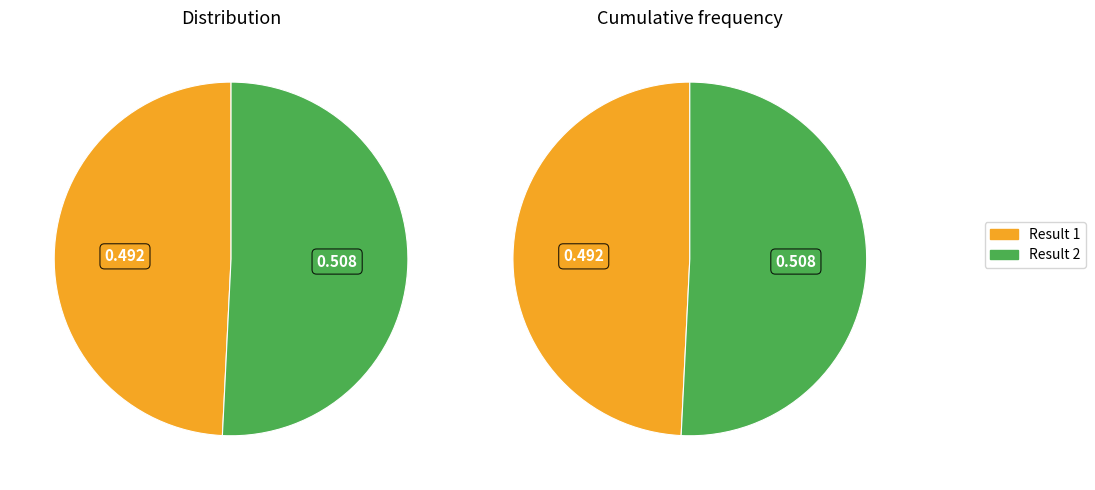

Rank the categories by value from lowest to highest.

1, 2